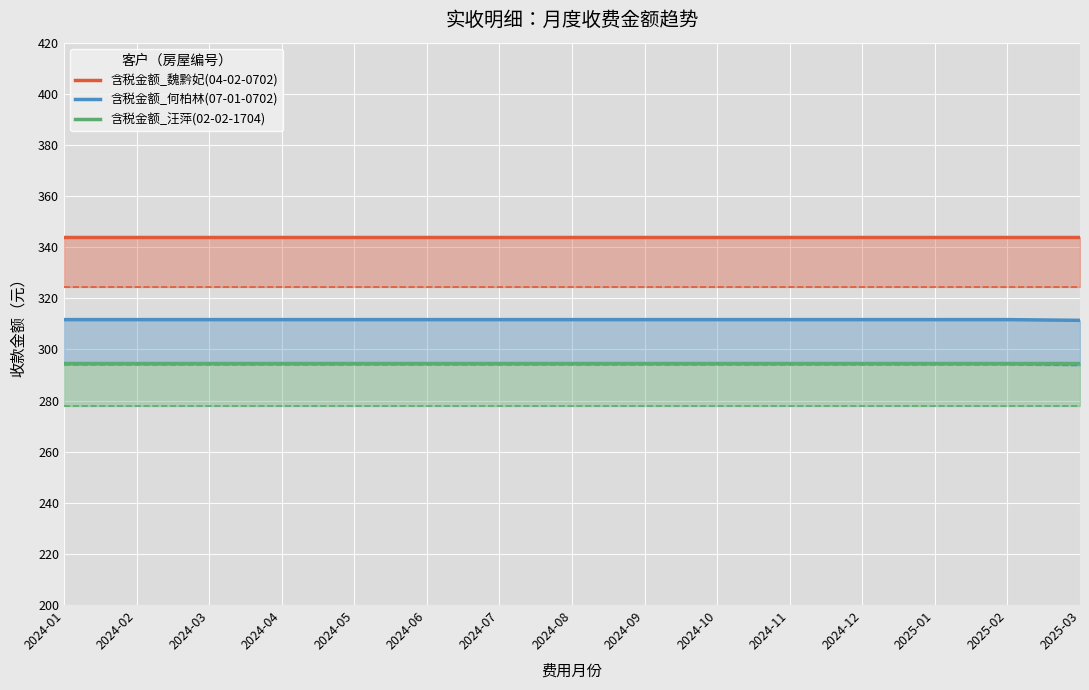

What is the sum of all 含税金额_汪萍(02-02-1704) values?

4418.7